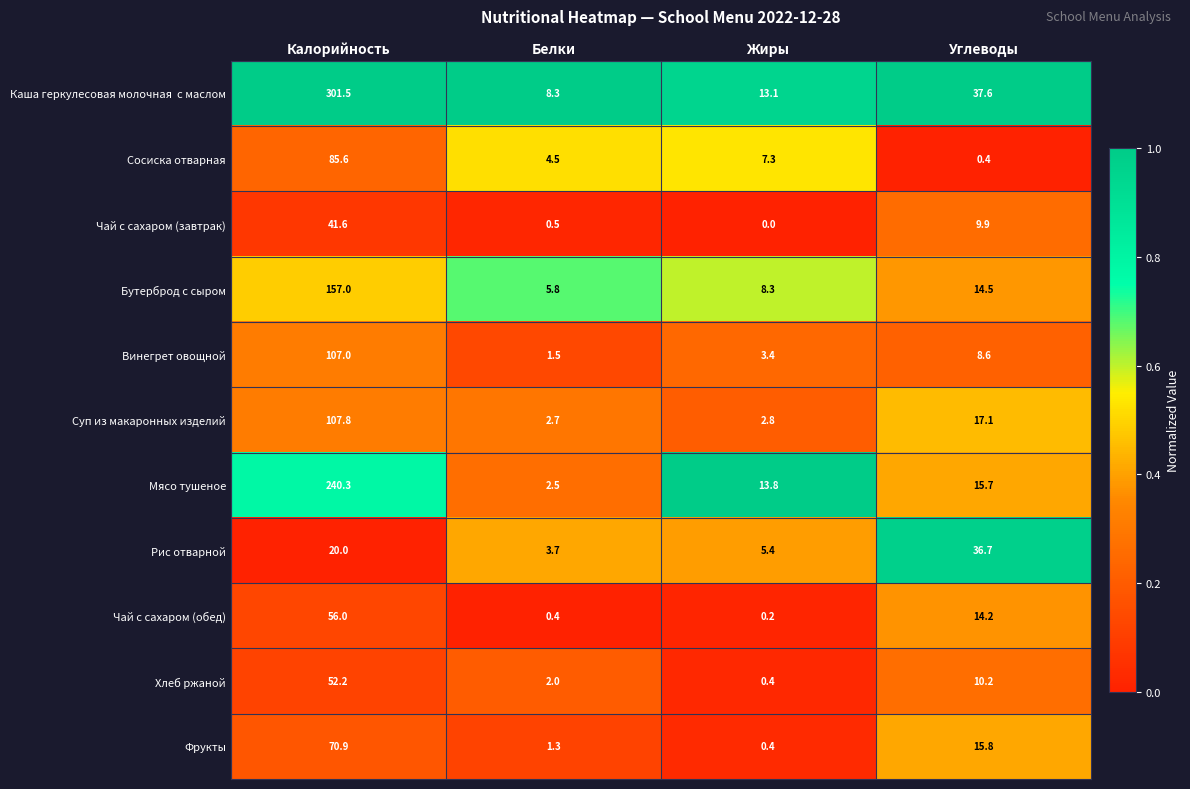

The Чай с сахаром (обед) series shows 17.3 at Калорийность. True or false?

False